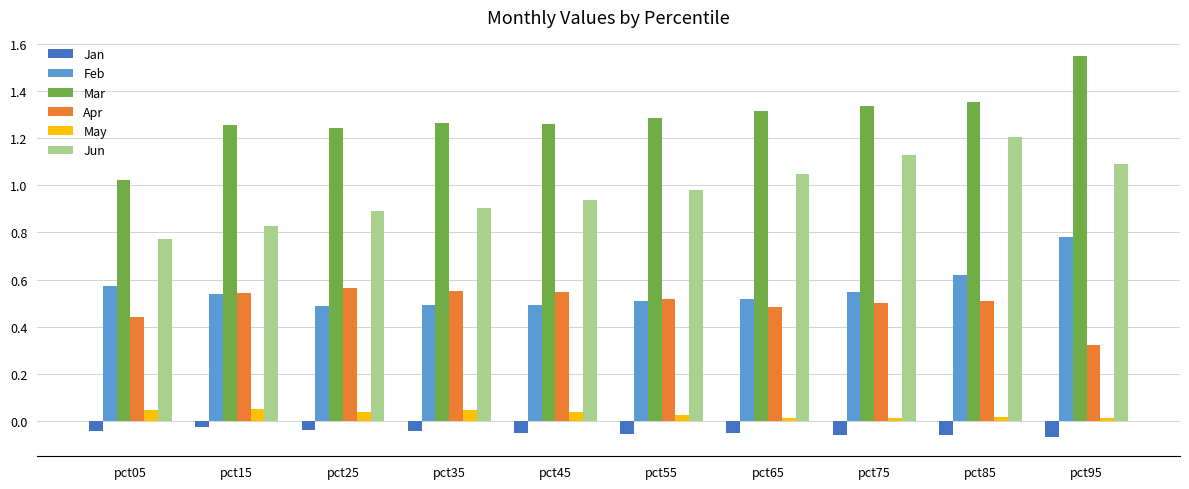

Which series has the largest total across all categories?

Mar